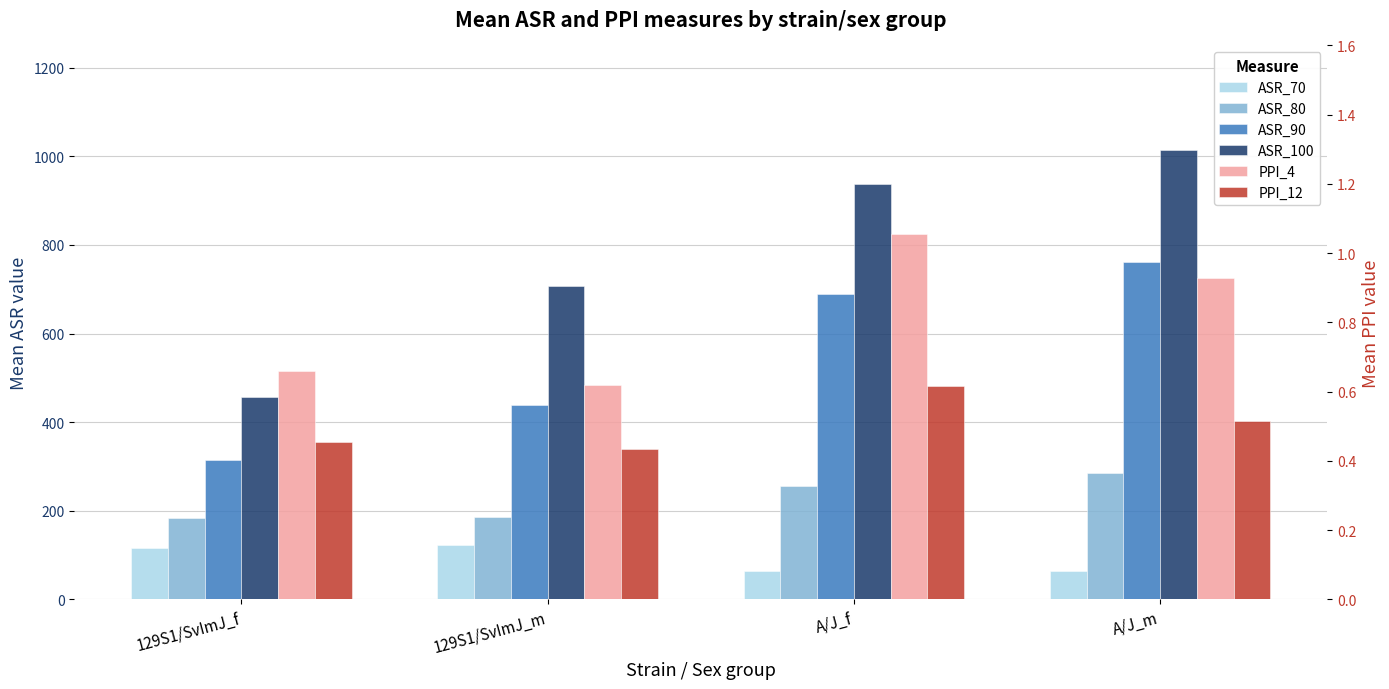

What is the approximate value of ASR_80 at A/J_f?

256.9